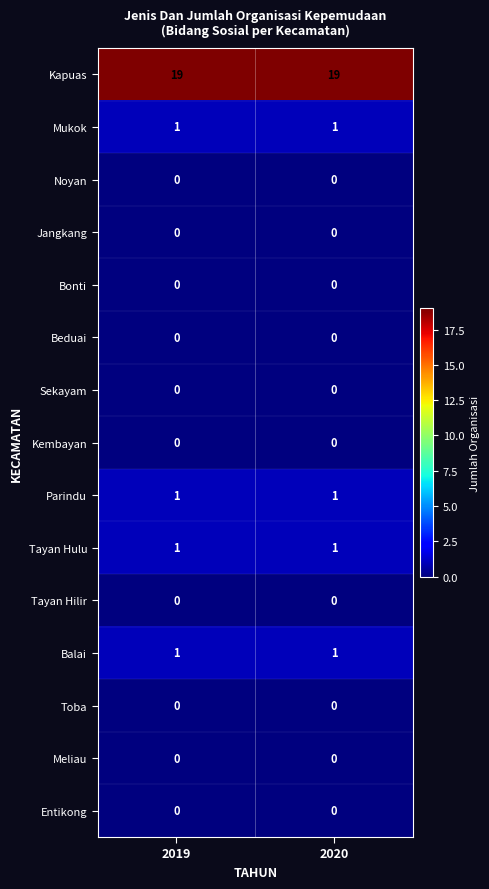

What is the difference between the highest and lowest values at 2020?

19